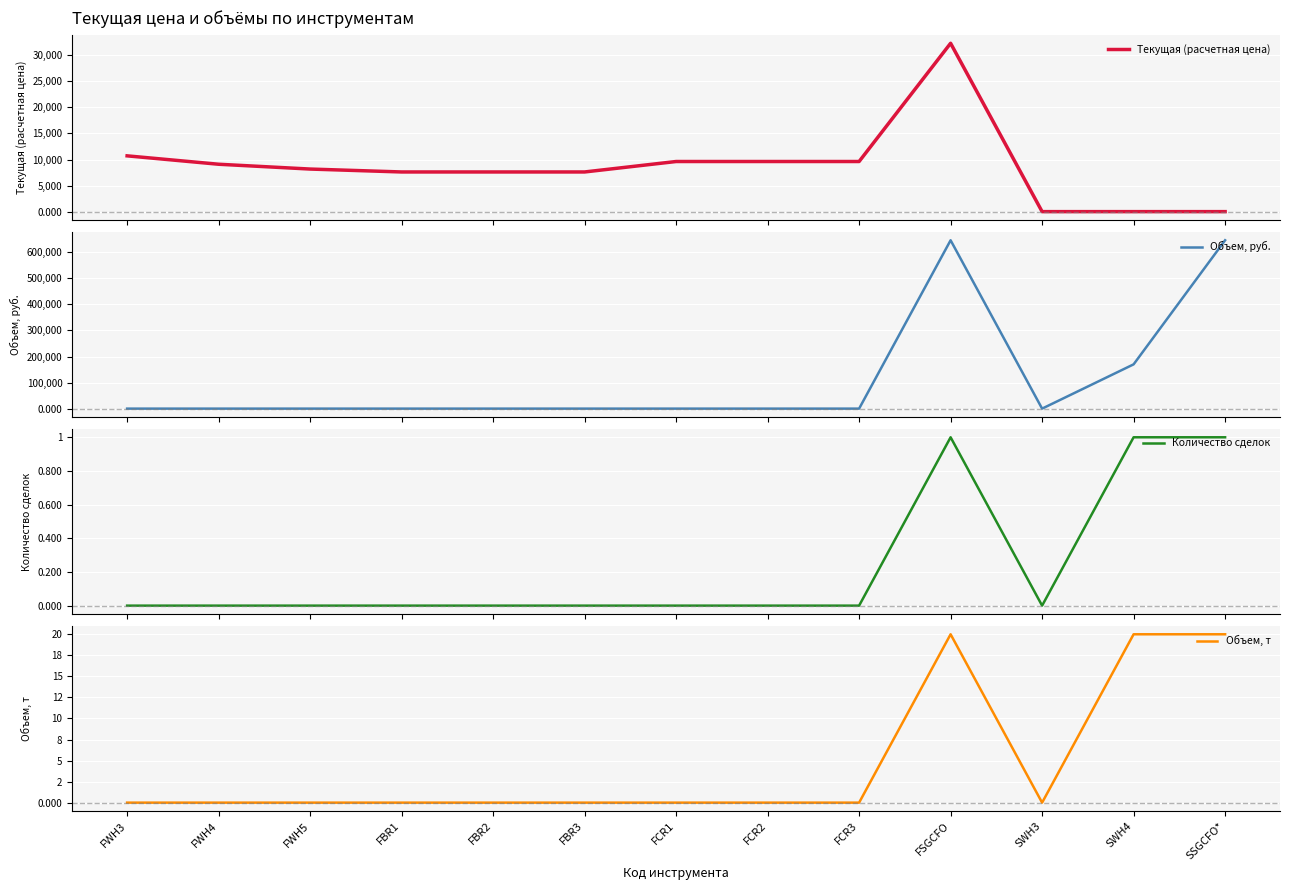

At which category does Объем, руб. reach its first local peak?

FSGCFO